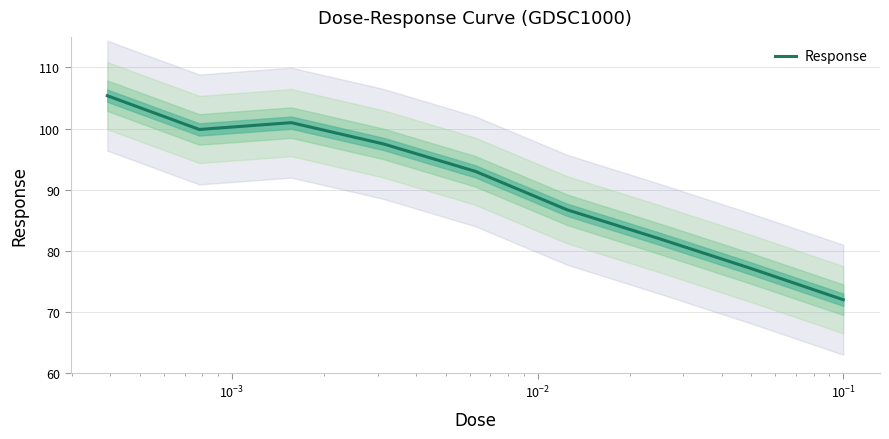

What is the highest value of the Response series?

105.4